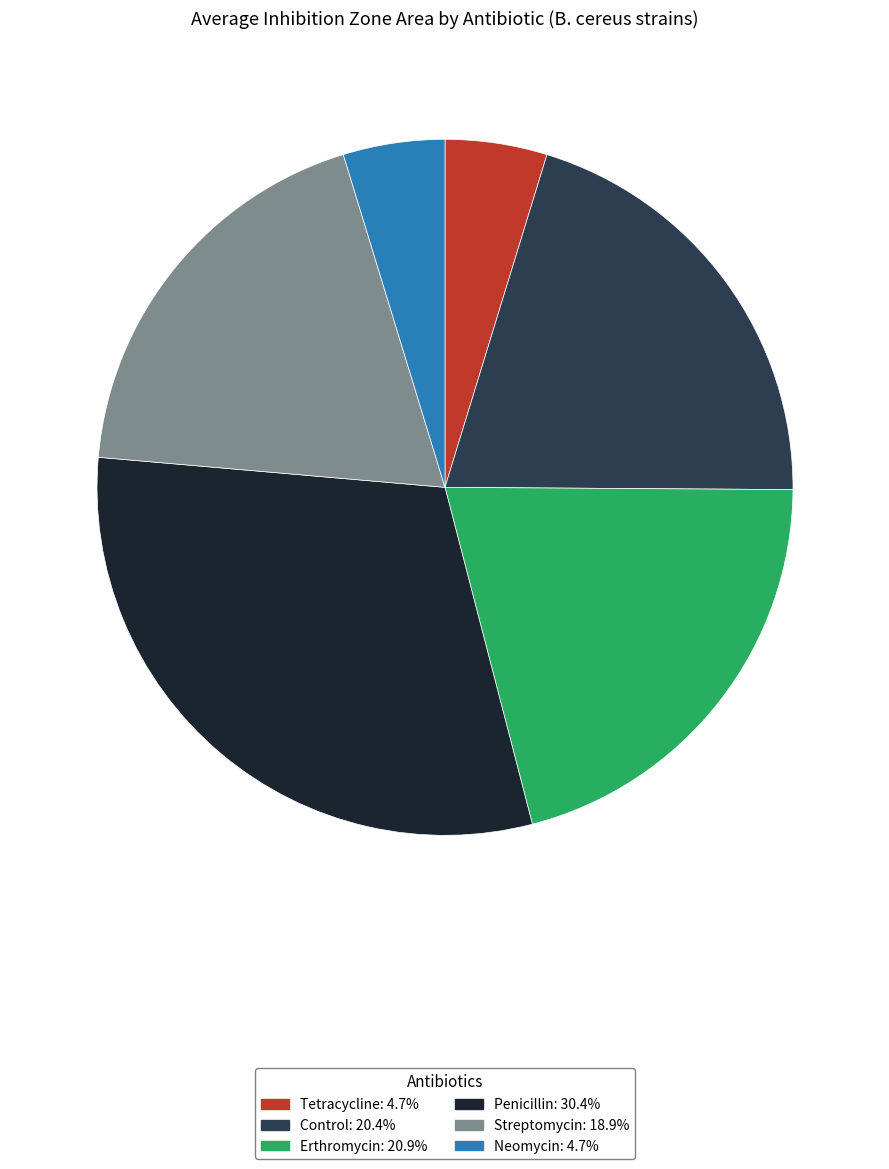

Does Erthromycin account for over 50% of the chart?

No